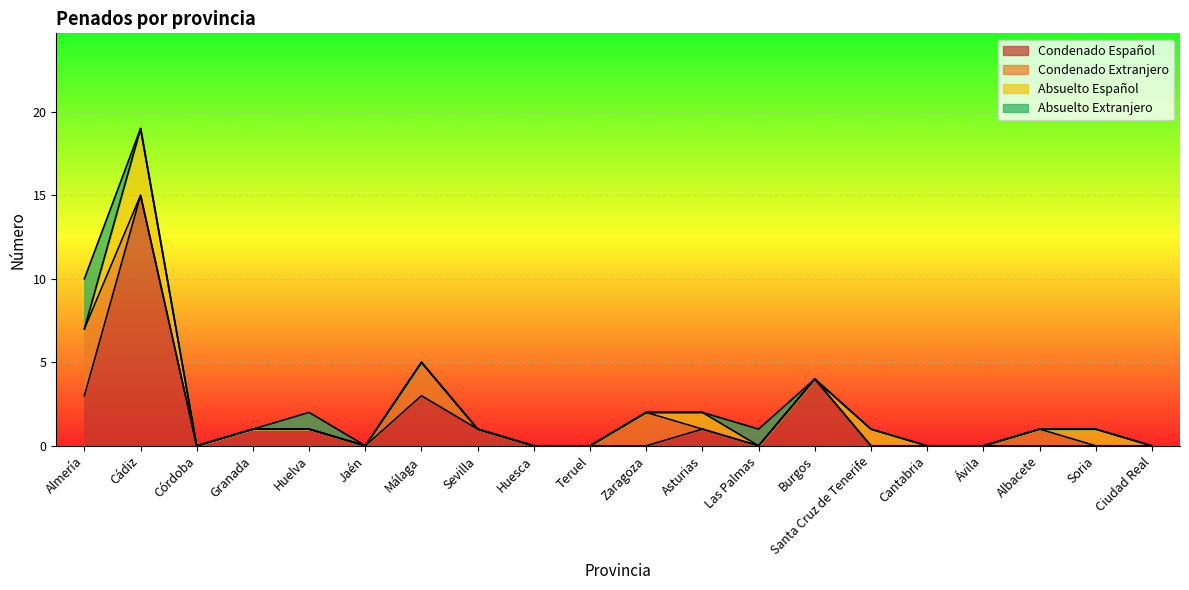

Reading right to left, transcribe all the data shown in this chart.

Condenado Español: Ciudad Real=0	Soria=0	Albacete=0	Ávila=0	Cantabria=0	Santa Cruz de Tenerife=0	Burgos=4	Las Palmas=0	Asturias=1	Zaragoza=0	Teruel=0	Huesca=0	Sevilla=1	Málaga=3	Jaén=0	Huelva=1	Granada=1	Córdoba=0	Cádiz=15	Almería=3
Condenado Extranjero: Ciudad Real=0	Soria=0	Albacete=1	Ávila=0	Cantabria=0	Santa Cruz de Tenerife=0	Burgos=0	Las Palmas=0	Asturias=0	Zaragoza=2	Teruel=0	Huesca=0	Sevilla=0	Málaga=2	Jaén=0	Huelva=0	Granada=0	Córdoba=0	Cádiz=0	Almería=4
Absuelto Español: Ciudad Real=0	Soria=1	Albacete=0	Ávila=0	Cantabria=0	Santa Cruz de Tenerife=1	Burgos=0	Las Palmas=0	Asturias=1	Zaragoza=0	Teruel=0	Huesca=0	Sevilla=0	Málaga=0	Jaén=0	Huelva=0	Granada=0	Córdoba=0	Cádiz=4	Almería=0
Absuelto Extranjero: Ciudad Real=0	Soria=0	Albacete=0	Ávila=0	Cantabria=0	Santa Cruz de Tenerife=0	Burgos=0	Las Palmas=1	Asturias=0	Zaragoza=0	Teruel=0	Huesca=0	Sevilla=0	Málaga=0	Jaén=0	Huelva=1	Granada=0	Córdoba=0	Cádiz=0	Almería=3